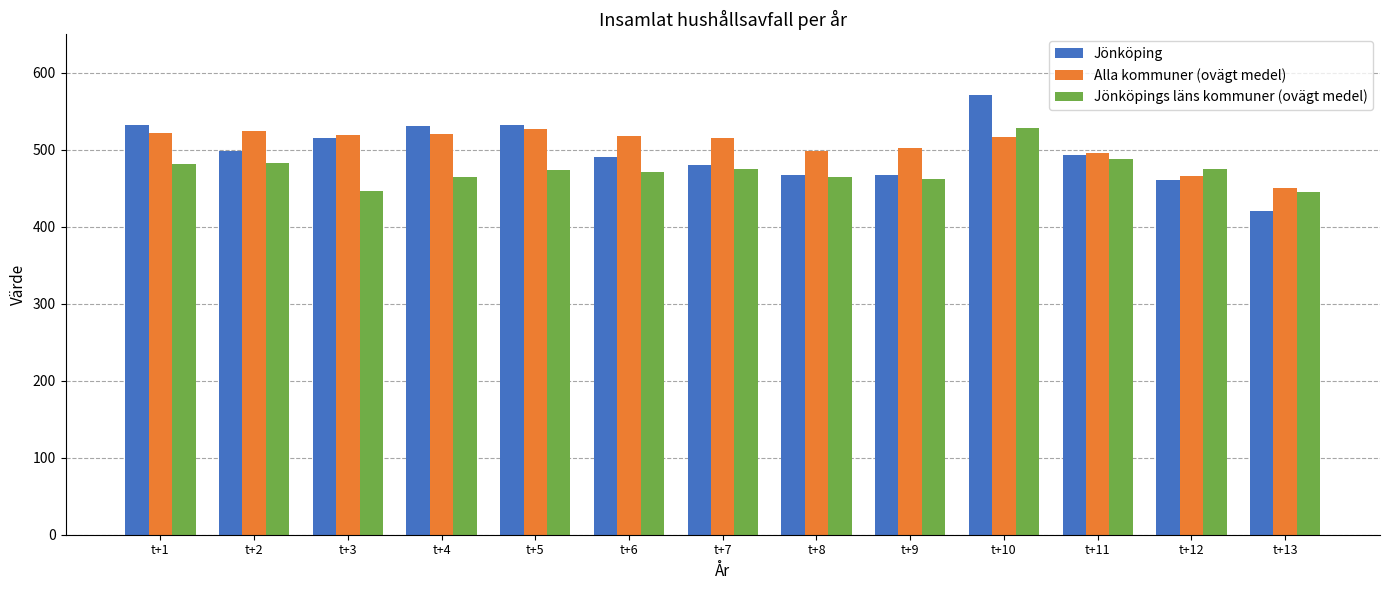

At t+4, list the series in order from largest to smallest.

Jönköping, Alla kommuner (ovägt medel), Jönköpings läns kommuner (ovägt medel)